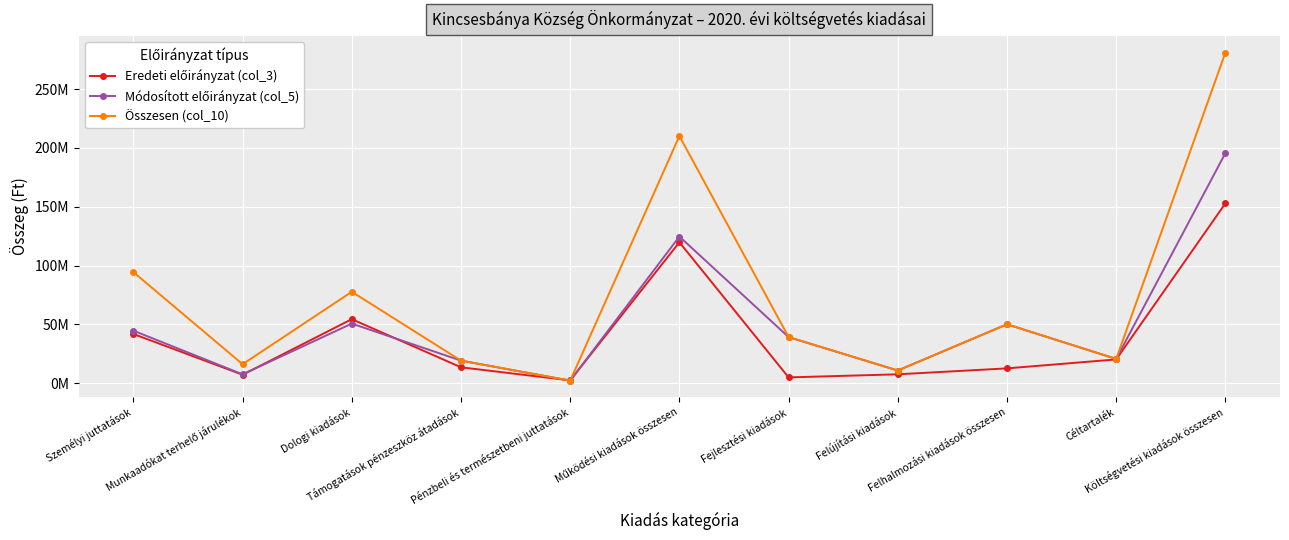

Reading left to right, list all the values displayed in this chart.

Eredeti előirányzat (col_3): Személyi juttatások=41940738	Munkaadókat terhelő járulékok=7298243	Dologi kiadások=54531928	Támogatások pénzeszköz átadások=13628102	Pénzbeli és természetbeni juttatások=2500000	Működési kiadások összesen=119899011	Fejlesztési kiadások=5048837	Felújítási kiadások=7670000	Felhalmozási kiadások összesen=12718837	Céltartalék=20314472	Költségvetési kiadások összesen=152932320
Módosított előirányzat (col_5): Személyi juttatások=44755106	Munkaadókat terhelő járulékok=7638111	Dologi kiadások=50755892	Támogatások pénzeszköz átadások=19299968	Pénzbeli és természetbeni juttatások=2292126	Működési kiadások összesen=124741203	Fejlesztési kiadások=39287476	Felújítási kiadások=10895016	Felhalmozási kiadások összesen=50182492	Céltartalék=20736000	Költségvetési kiadások összesen=195659695
Összesen (col_10): Személyi juttatások=94502905	Munkaadókat terhelő járulékok=16246240	Dologi kiadások=77806955	Támogatások pénzeszköz átadások=19299968	Pénzbeli és természetbeni juttatások=2292126	Működési kiadások összesen=210148194	Fejlesztési kiadások=39338966	Felújítási kiadások=10895016	Felhalmozási kiadások összesen=50233982	Céltartalék=20736000	Költségvetési kiadások összesen=281118176